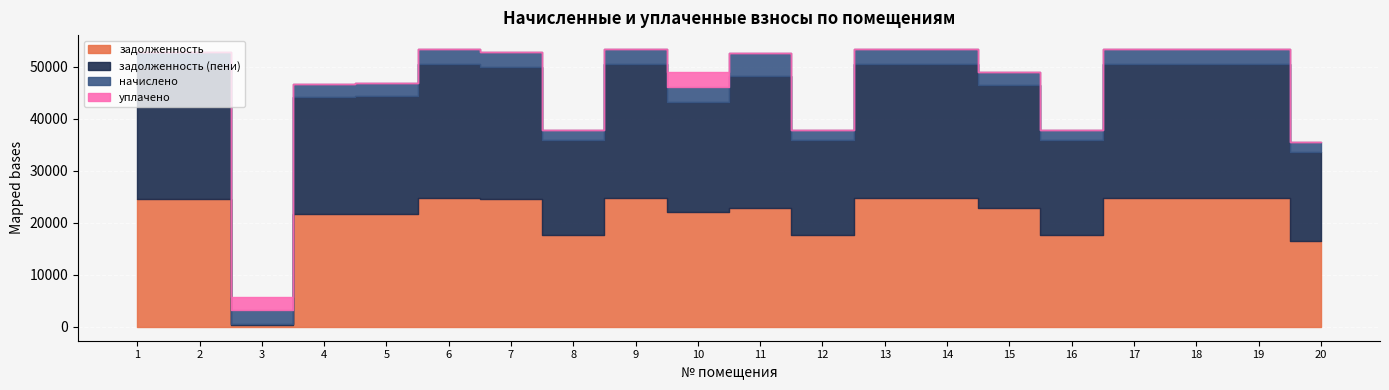

What is the sum of the задолженность values at 4 and 19?

46552.0